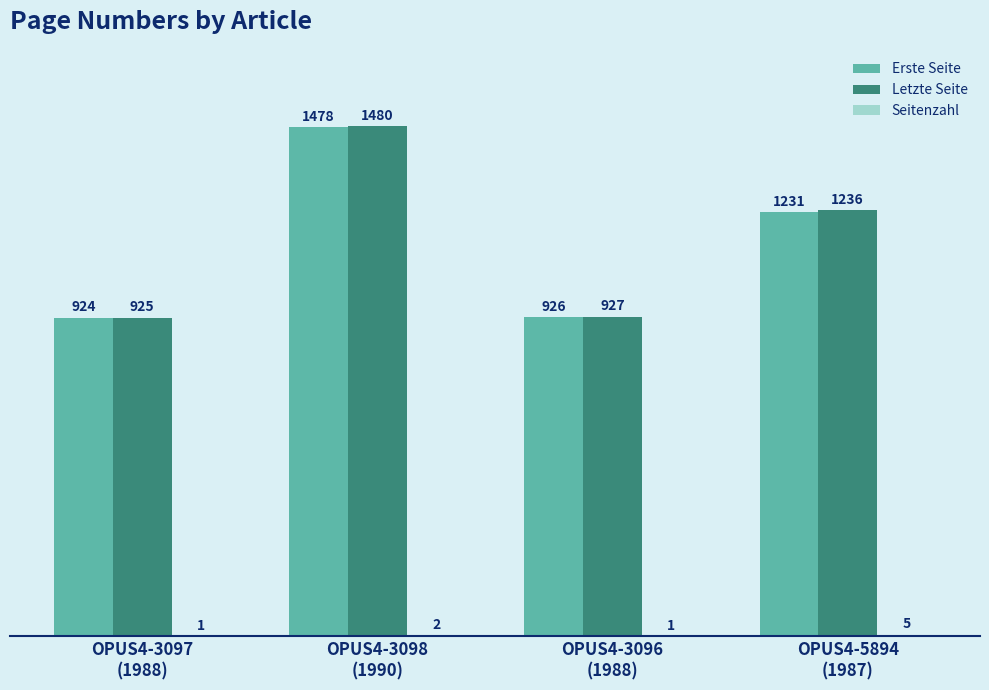

What is the greatest value displayed?

1480